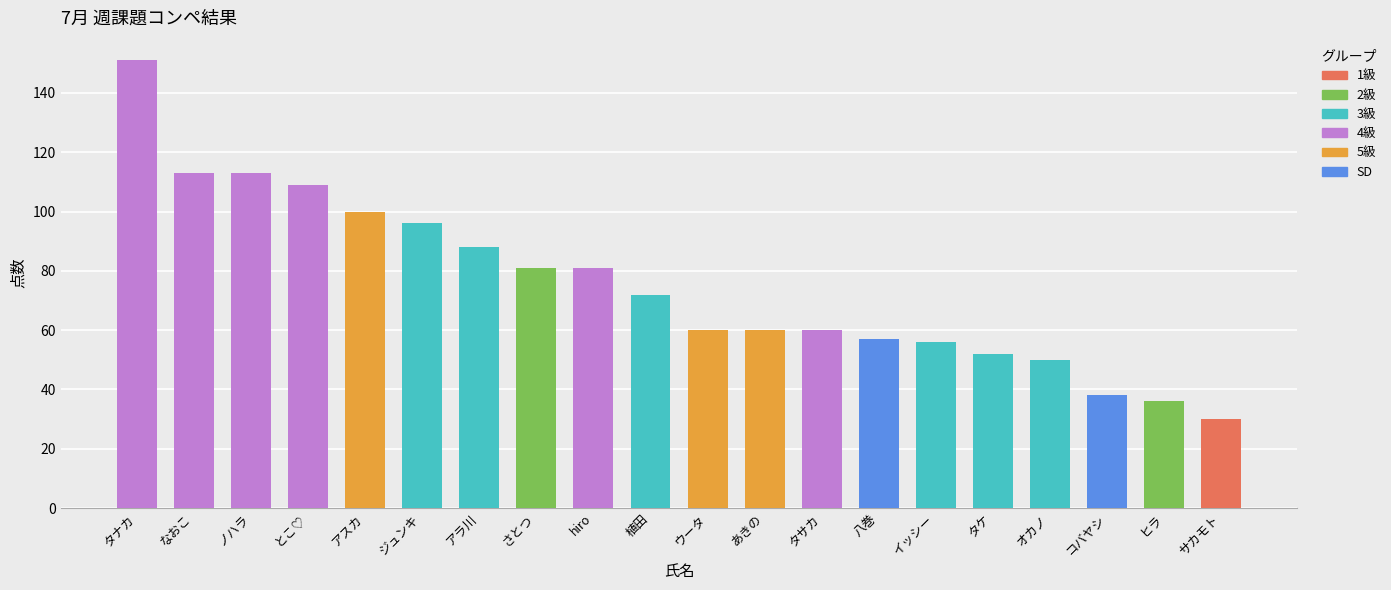

Approximately how many times larger is the value at さとつ compared to コバヤシ?

2.1